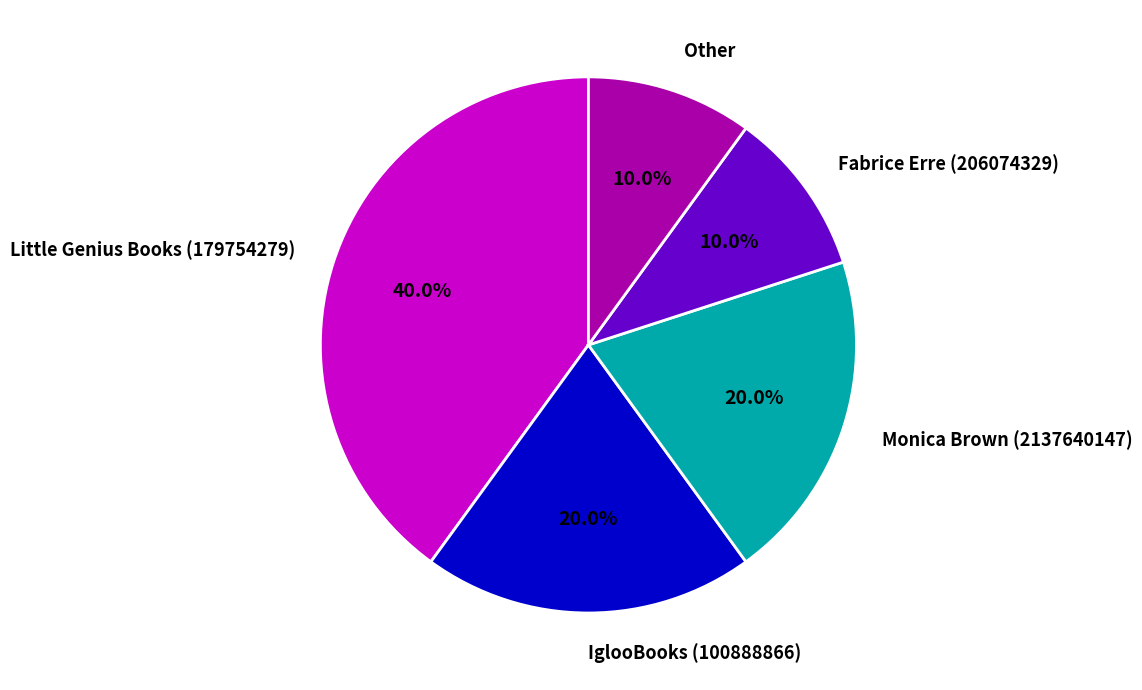

Between Other and Little Genius Books (179754279), which is larger?

Little Genius Books (179754279)